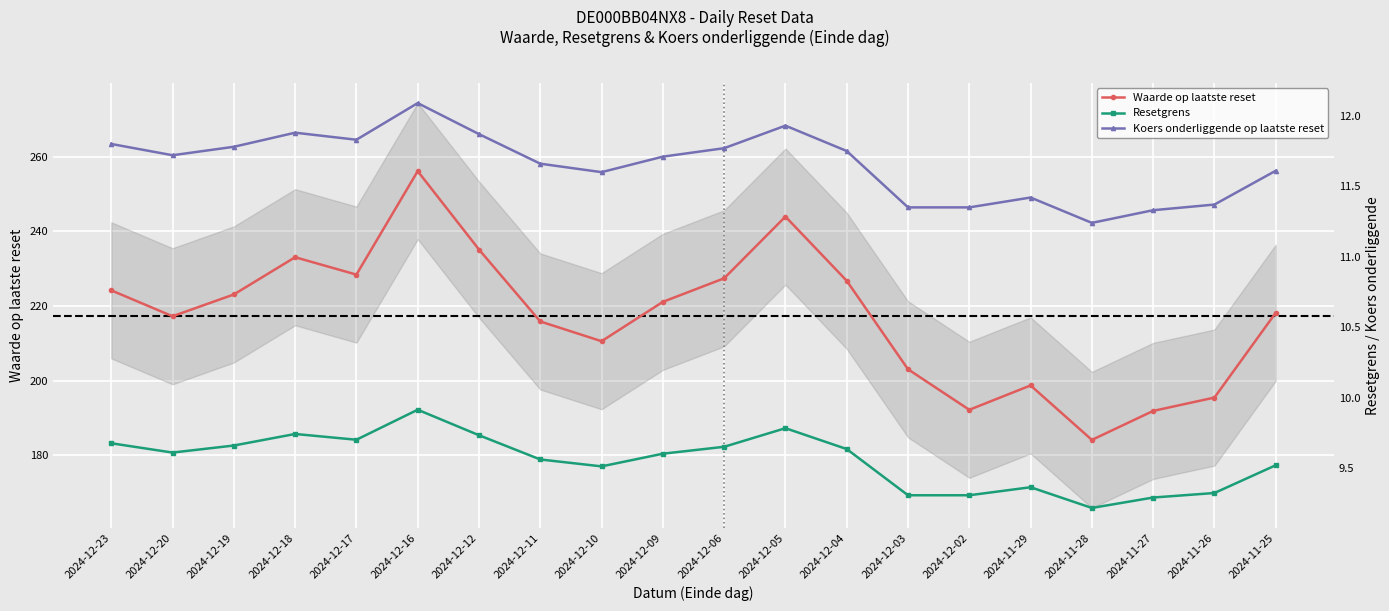

At which category does the chart reach its peak across all series?

2024-12-16